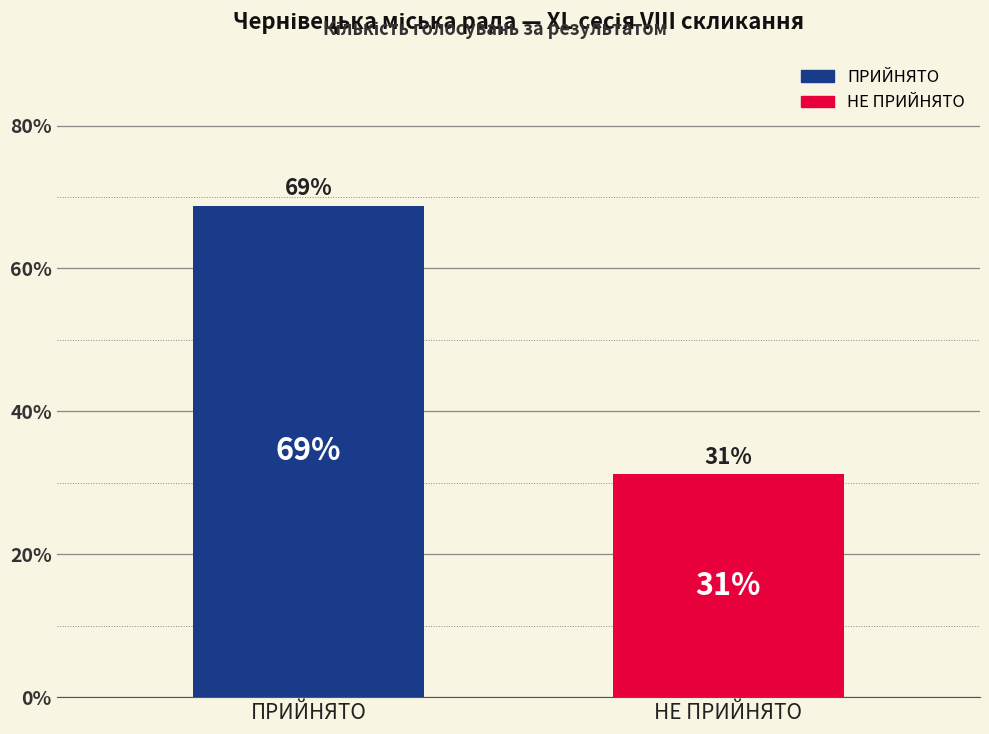

How many data points are above 68?

1